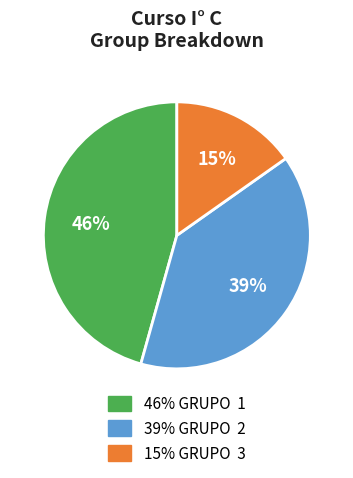

To the nearest percent, what is the average slice percentage?

33%